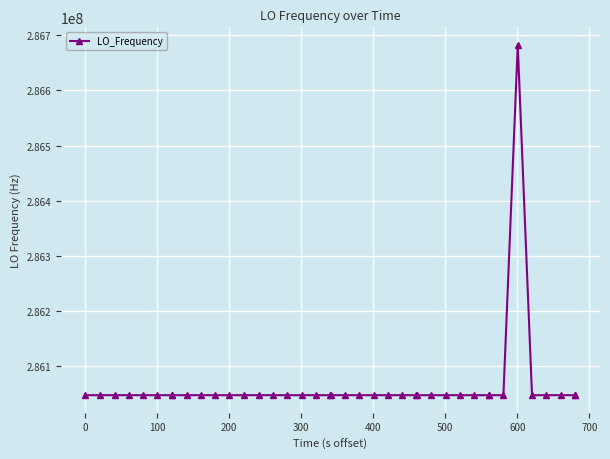

What is the value of the 2nd point from the left?

286046999.8